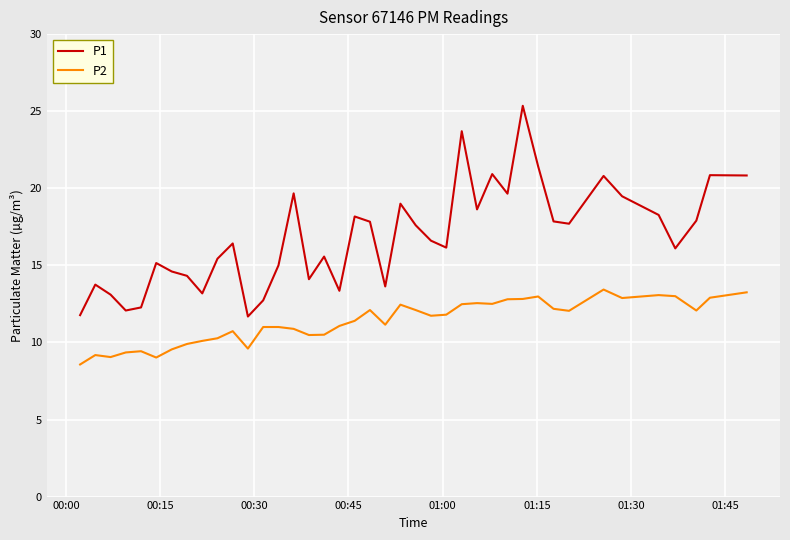

Which series has the widest spread of values?

P1